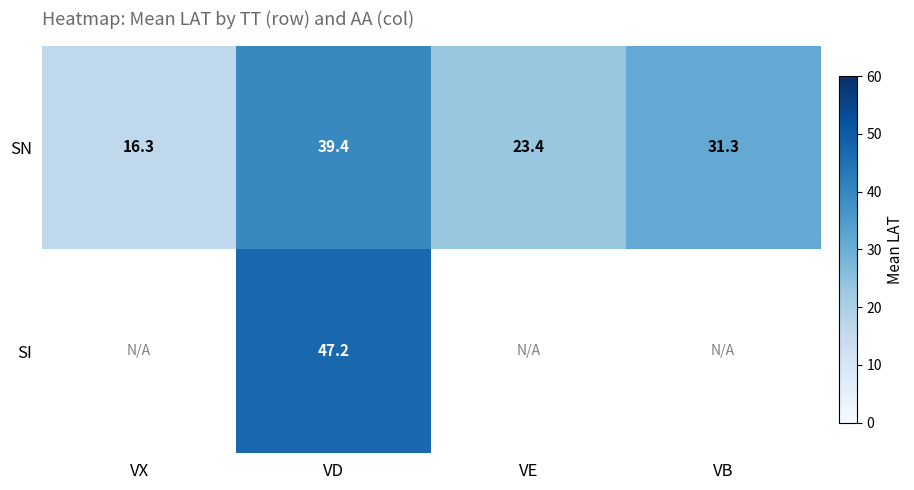

At which label does SN first exceed 31?

VD